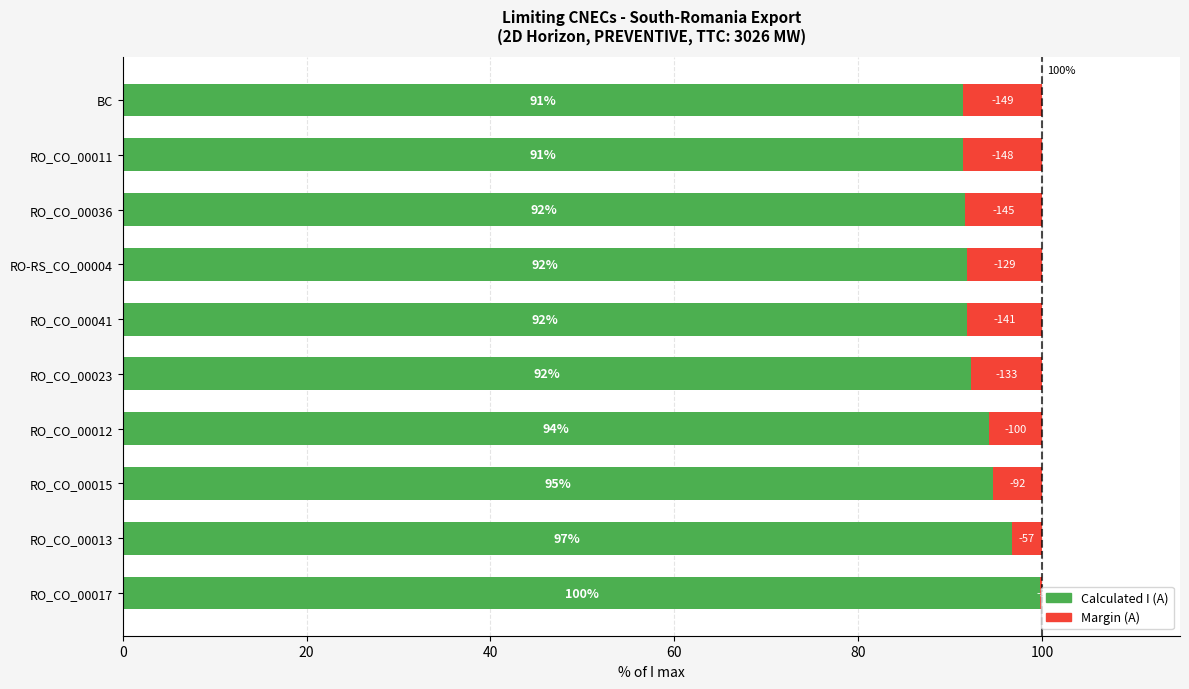

What is the maximum value for Calculated I (A)?

99.8